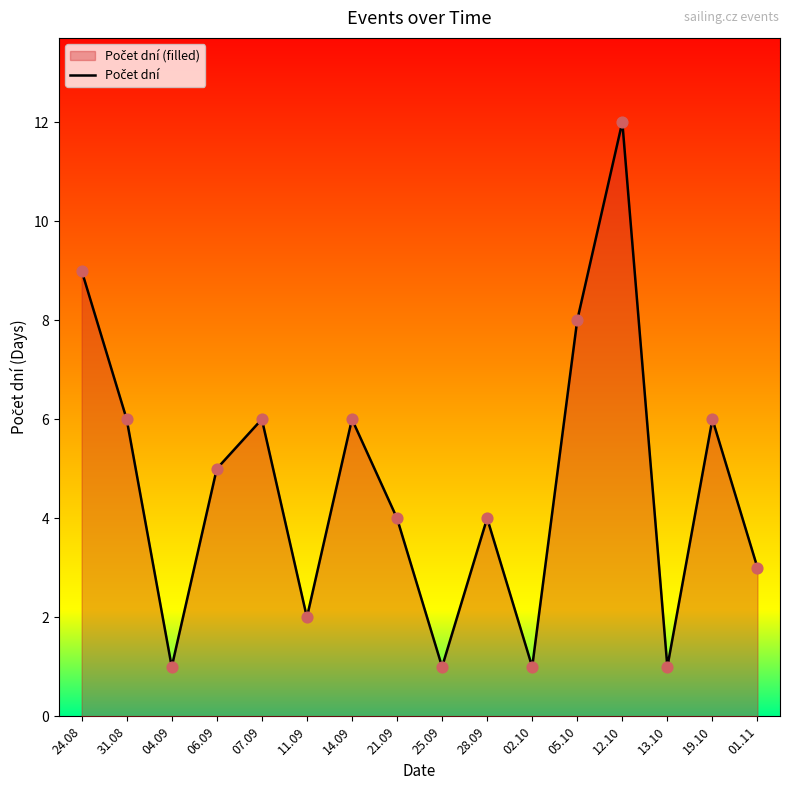

What is the change in value from 24.08 to 11.09?

-7